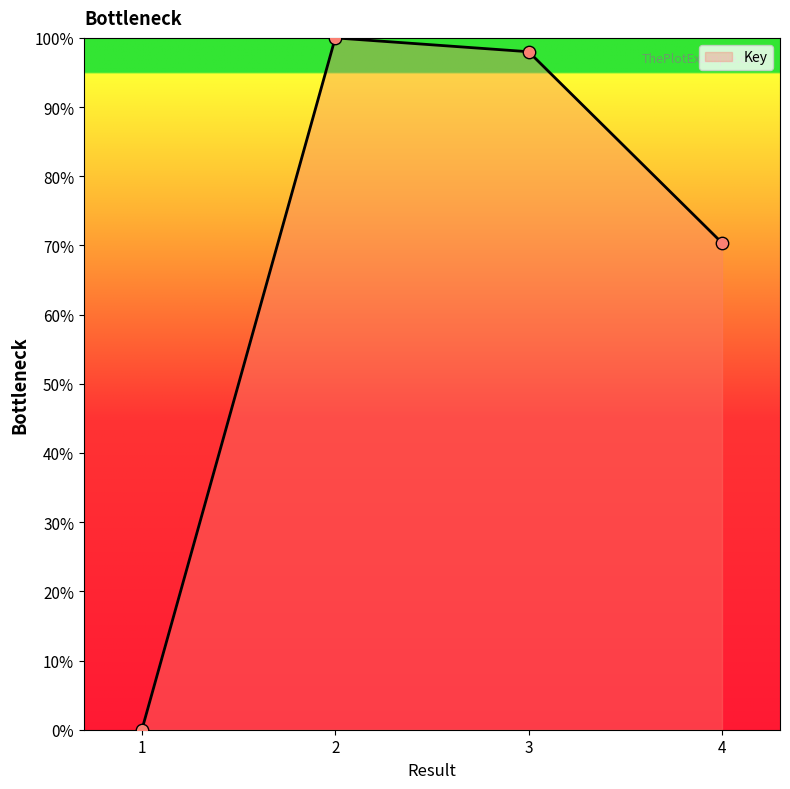

Between 3 and 2, which is larger?

2